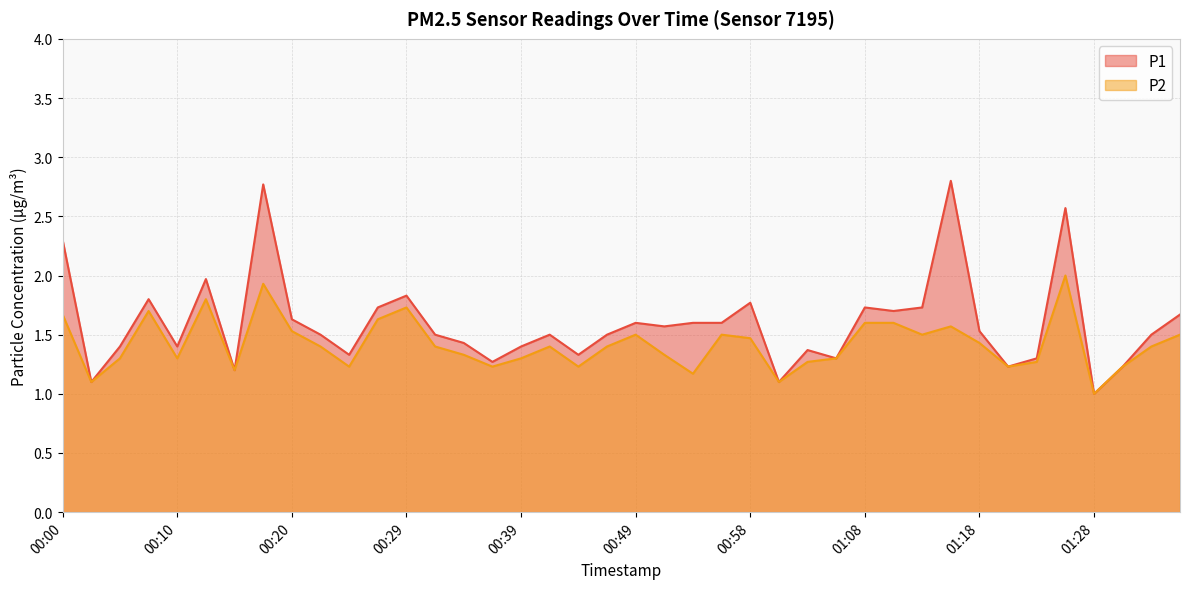

Is it true that P1 equals 0.7 at 01:35?

False